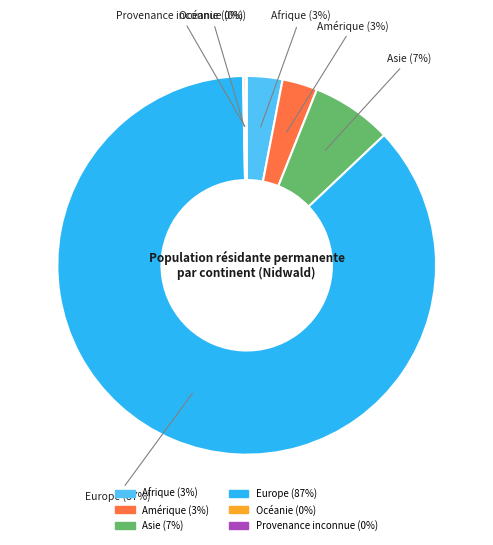

What is the largest slice in the pie chart?

Europe